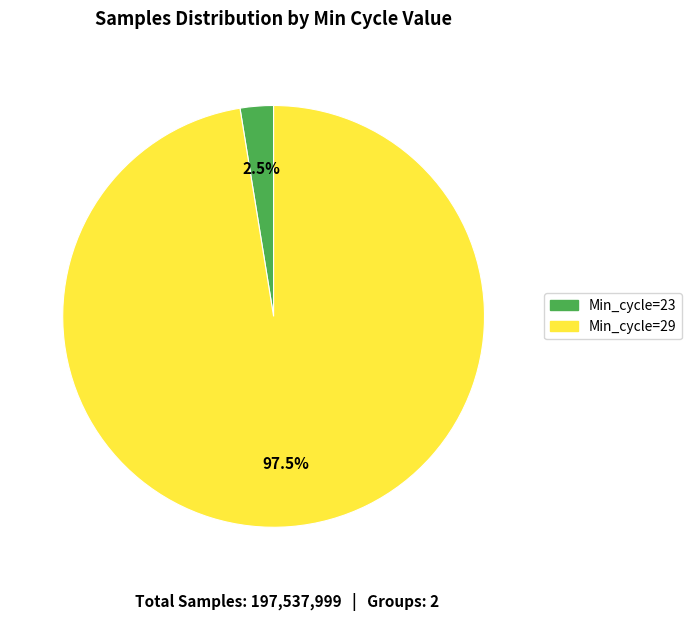

Combined, do Min_cycle=29 and Min_cycle=23 account for over 50%?

Yes